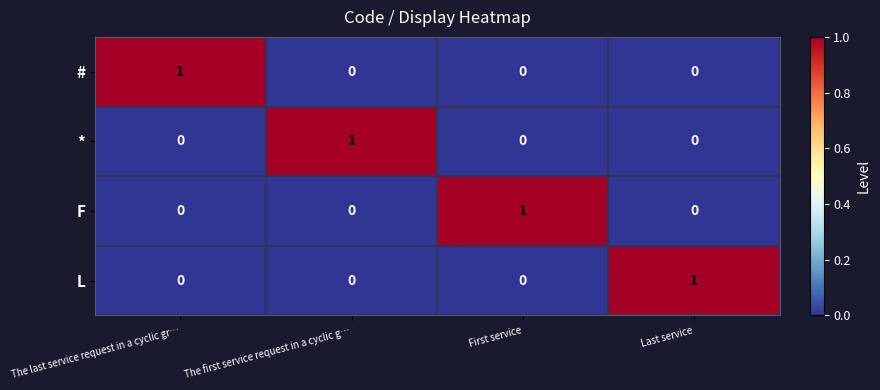

True or false: L has a value of 0 at The first service request in a cyclic g….

True